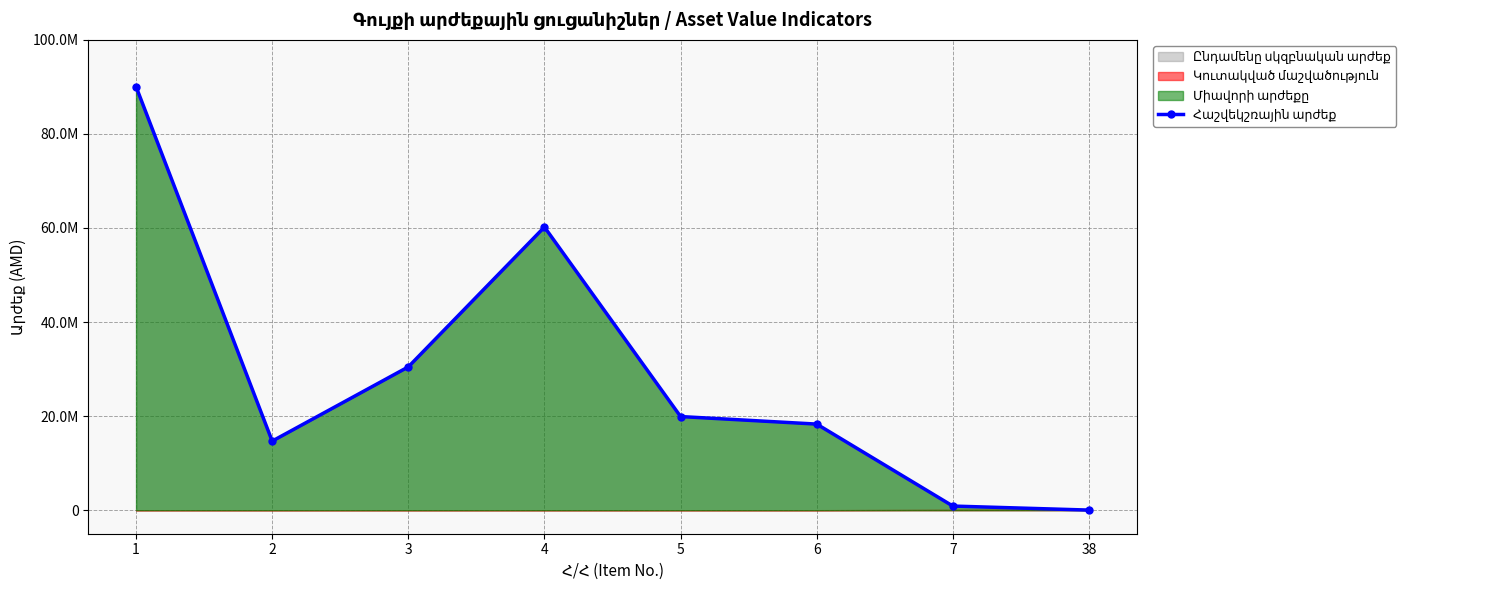

How many data points are above 19908322?

3